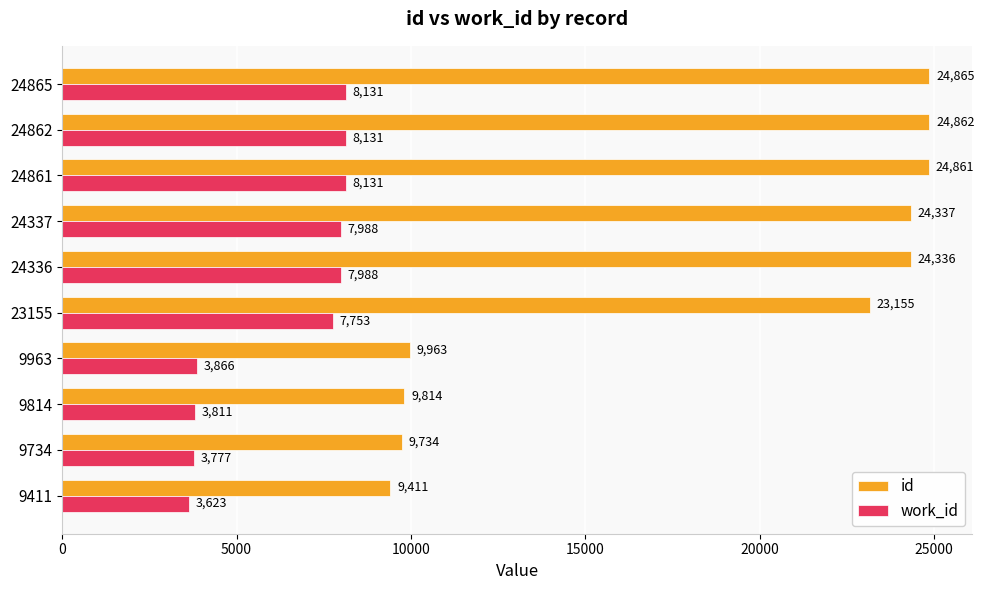

Which series has the widest spread of values?

id